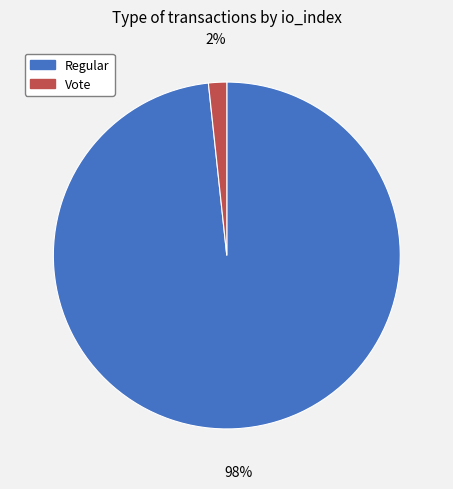

Which slice is the largest?

Regular